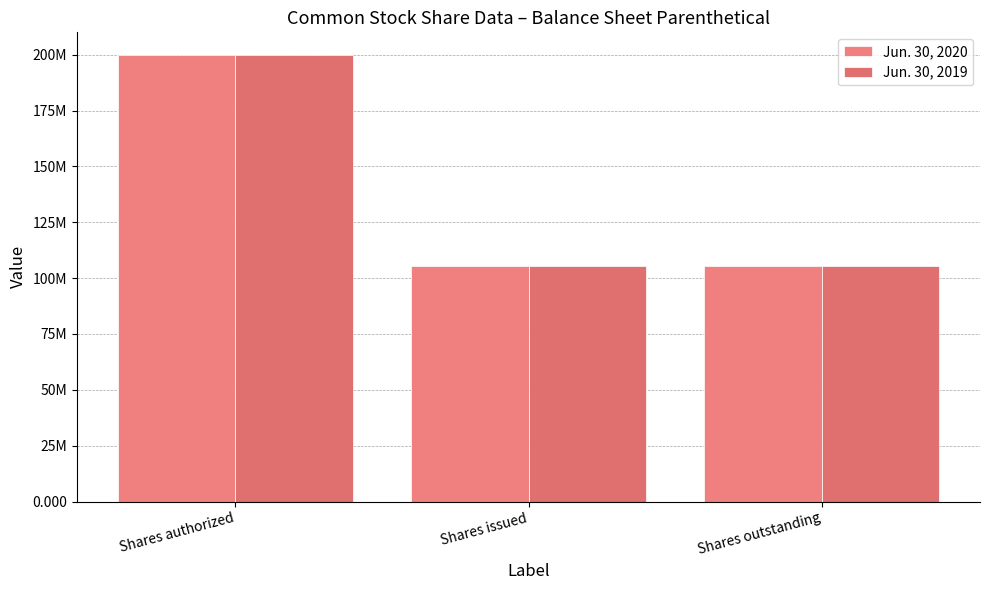

Are the bars horizontal?

No